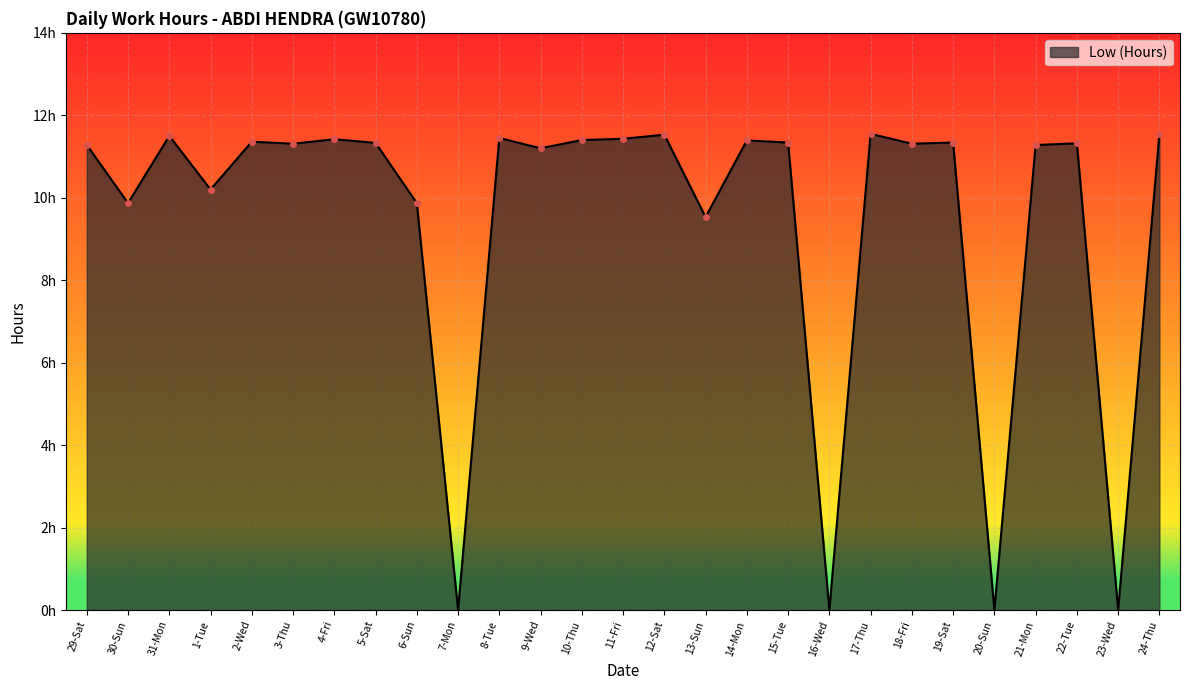

Does the chart have visible grid lines?

Yes